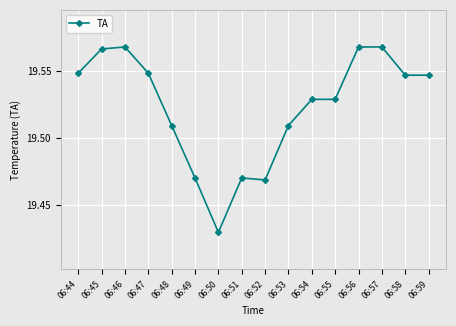

Approximately how many times larger is the value at 06:53 compared to 06:59?

1.0